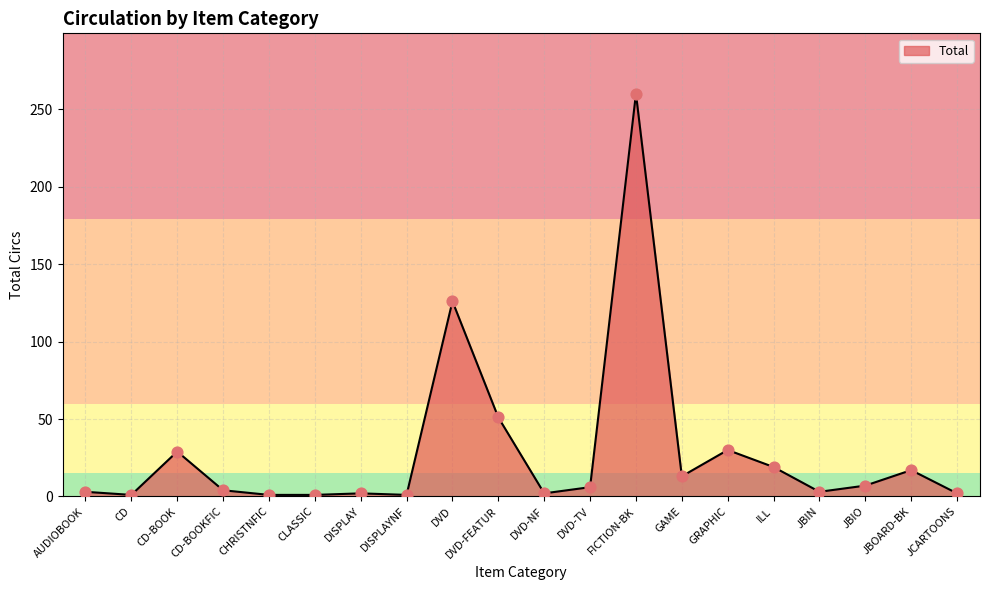

What is the change in value from FICTION-BK to GRAPHIC?

-230